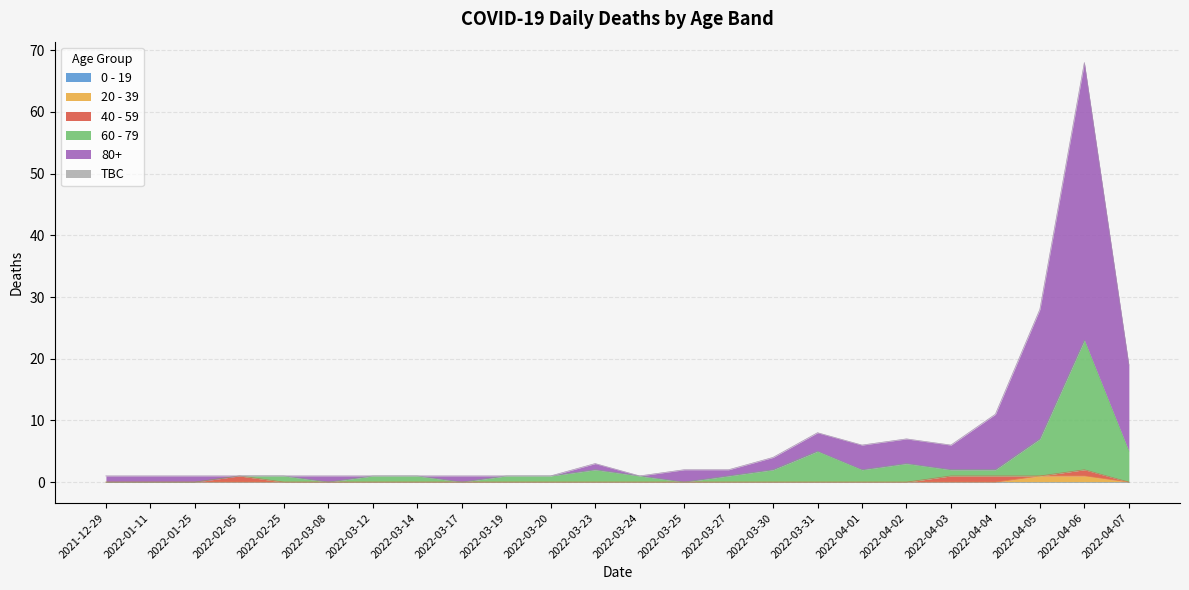

Which label corresponds to the smallest value in the chart?

2021-12-29